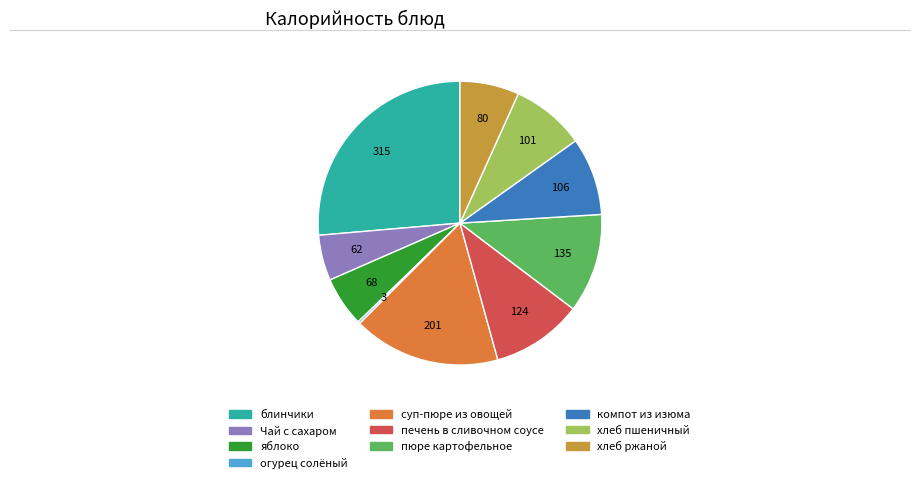

Is there a majority slice in this chart?

No